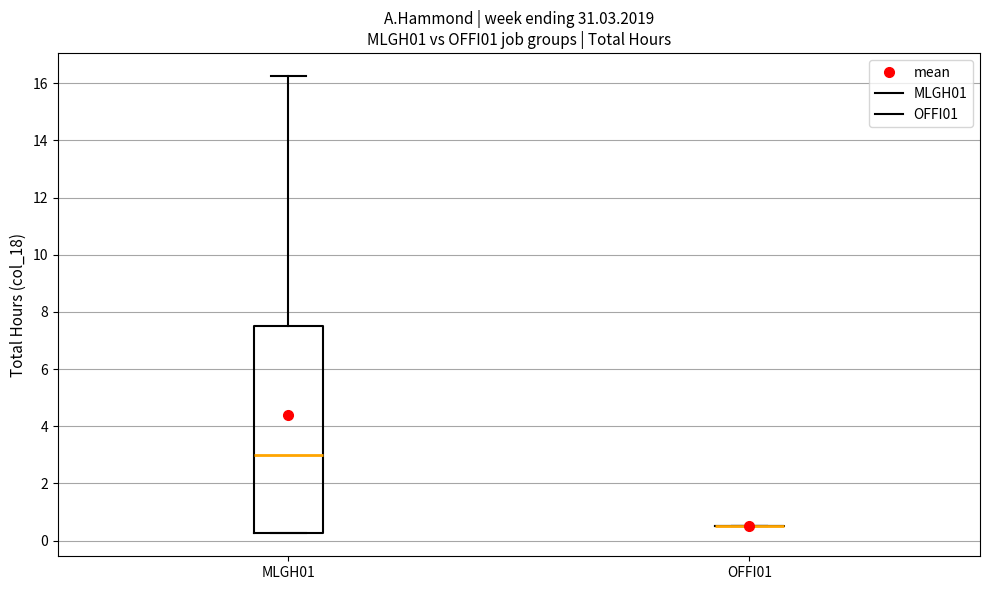

Reading left to right, read every box against the y-axis: the position of its median line, the range the box covers, and the ends of its whiskers. The values are not printed on the chart, so give them approximately, as read against the axis.

MLGH01: median 3.0, box 0.2 to 7.6, whiskers 0.2 to 16.2
OFFI01: box collapsed to a line at 0.6, whiskers 0.6 to 0.6